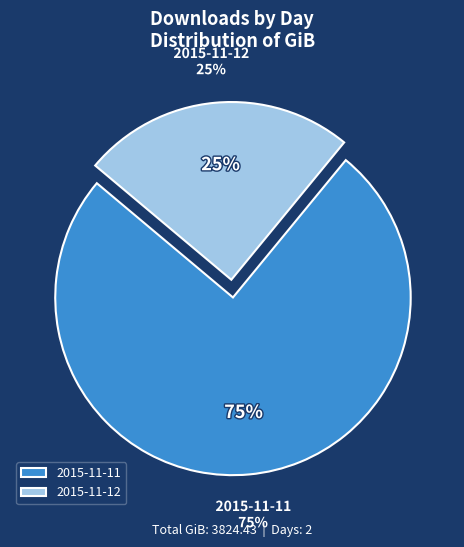

Count the number of slices in the pie.

2